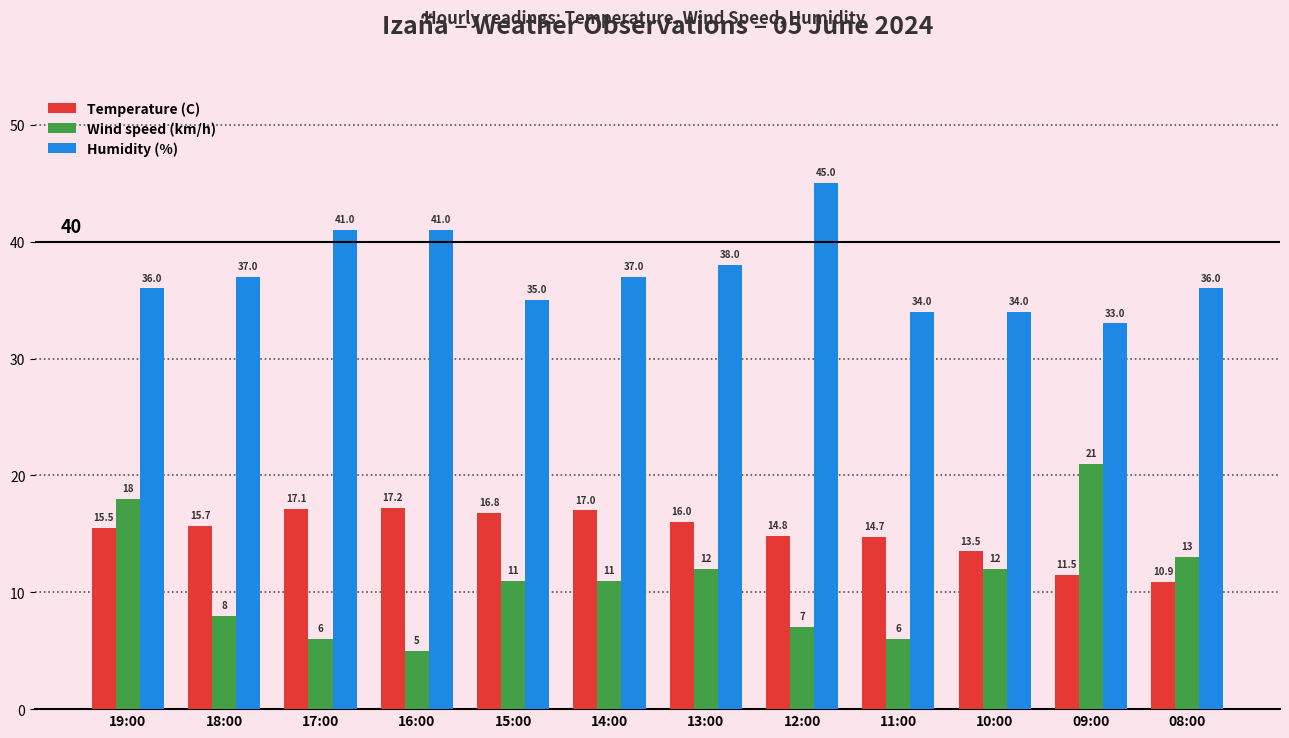

Count the number of categories in the chart.

12